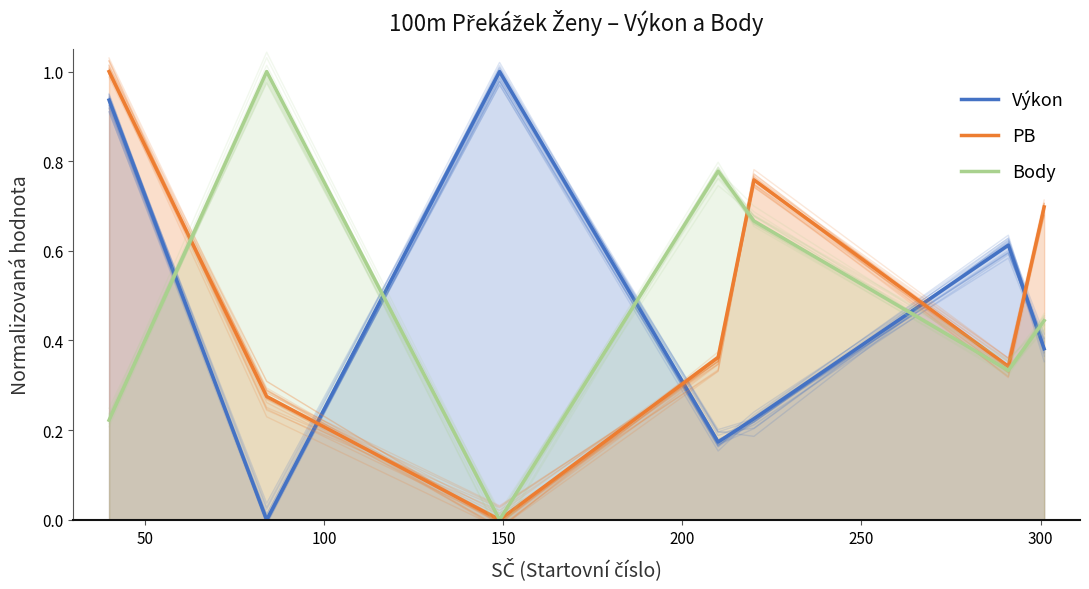

What is the difference between the maximum and minimum values in the Výkon series?

1.0